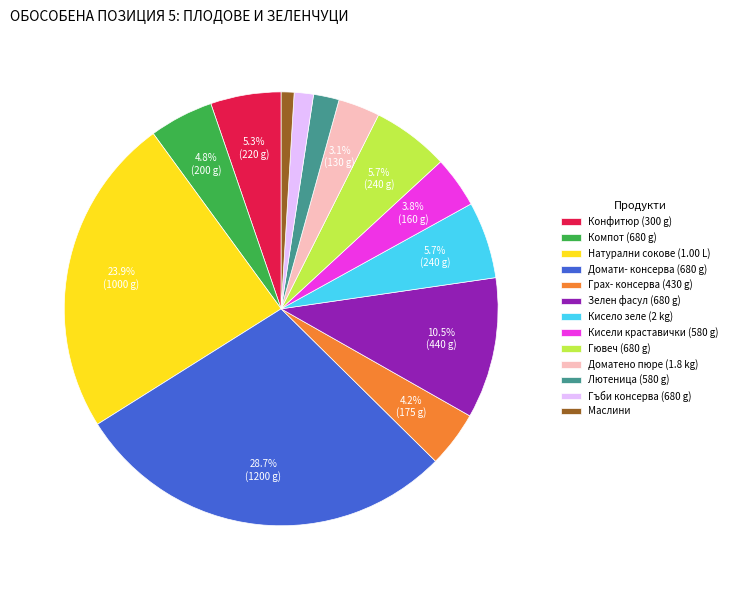

Which category has the biggest portion of the pie?

Домати- консерва (680 g)